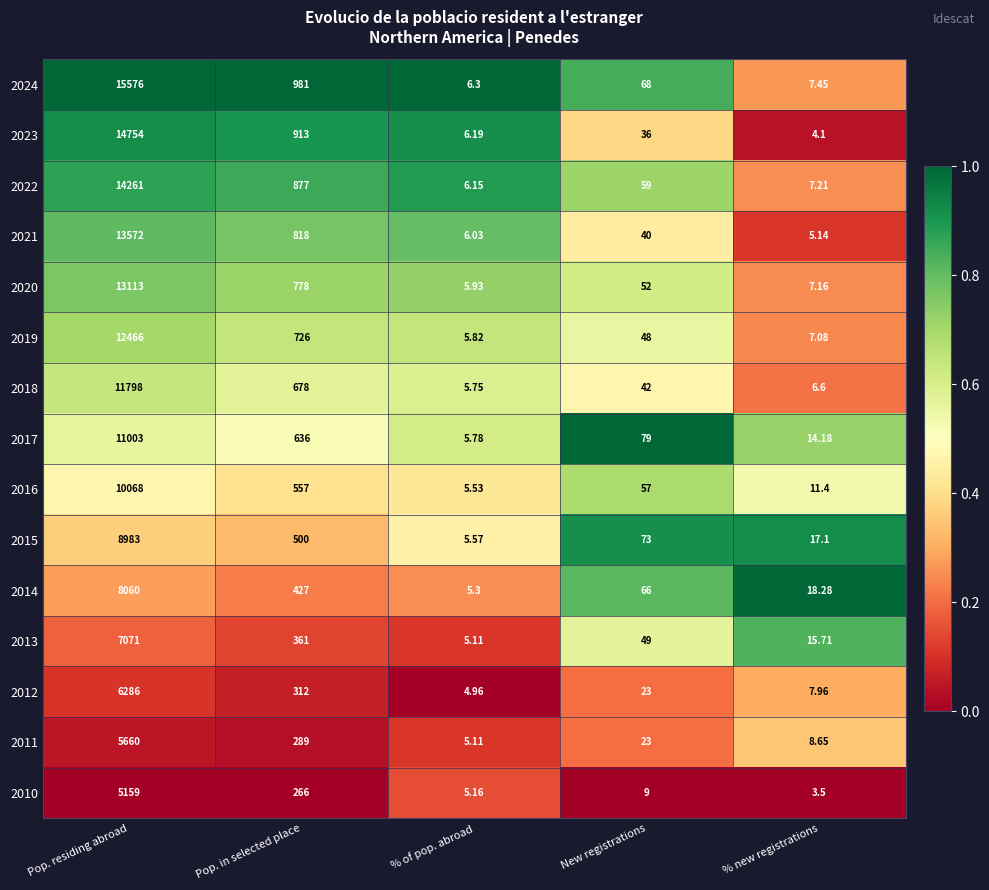

Is the value of 2014 at Pop. in selected place greater than the value of 2016 at New registrations?

Yes